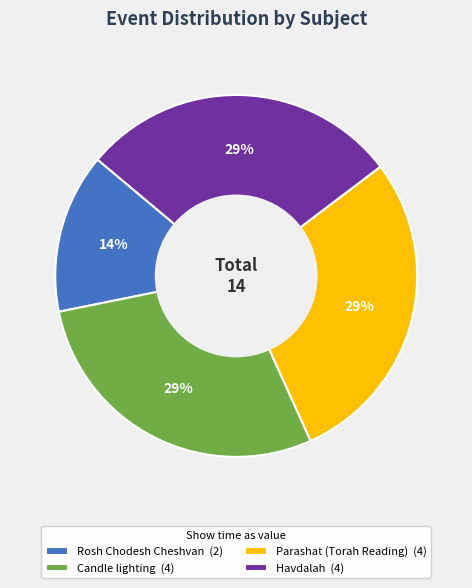

Is the sum of Rosh Chodesh Cheshvan (2) and Havdalah (4) greater than half?

No